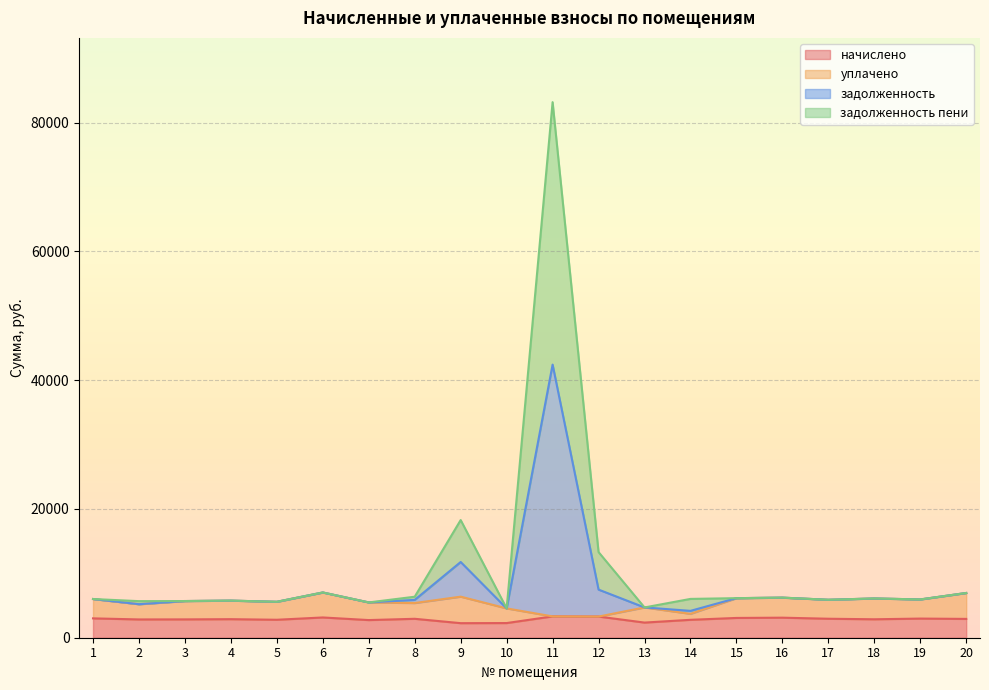

Where is the first local minimum for задолженность пени?

2